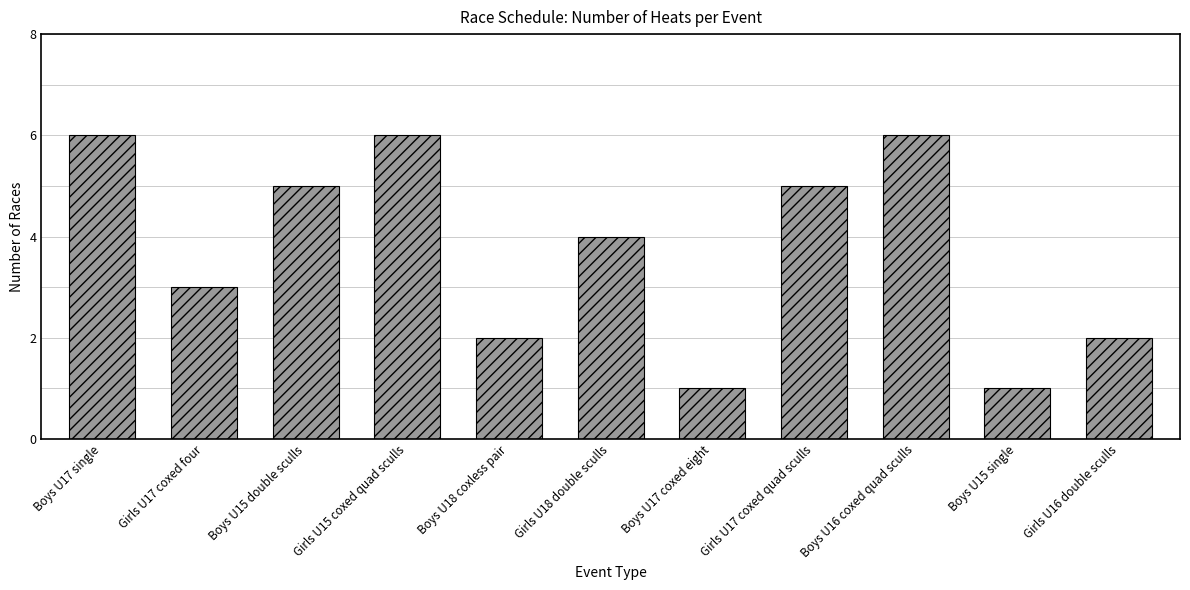

How many bars are there in total?

11